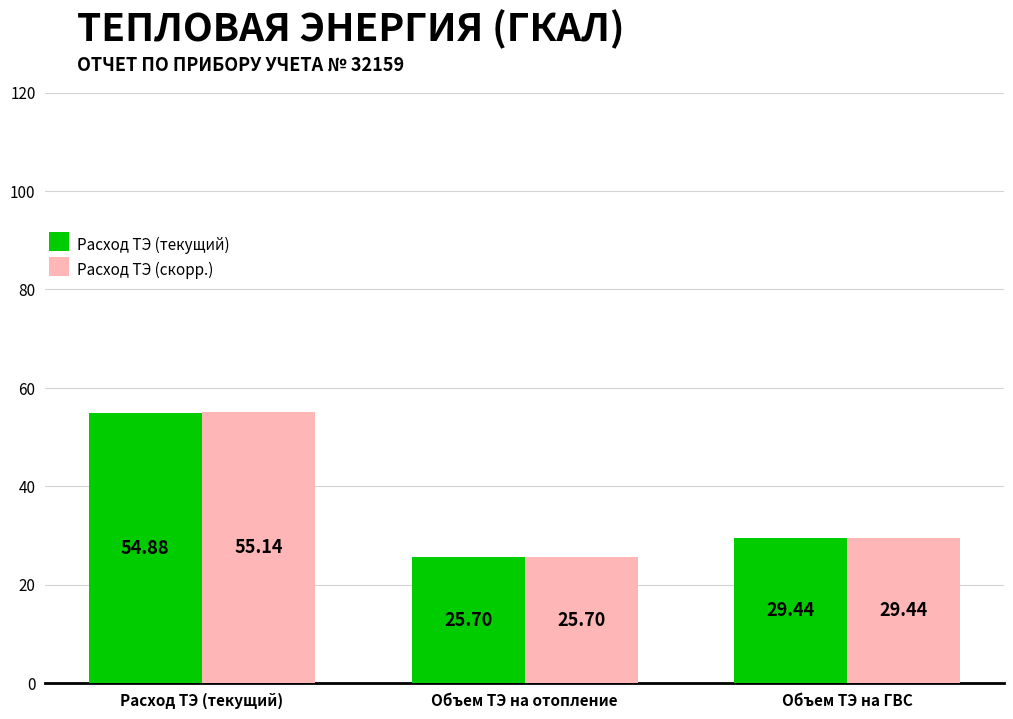

The Расход ТЭ (текущий) series shows 25.7 at Объем ТЭ на отопление. True or false?

True